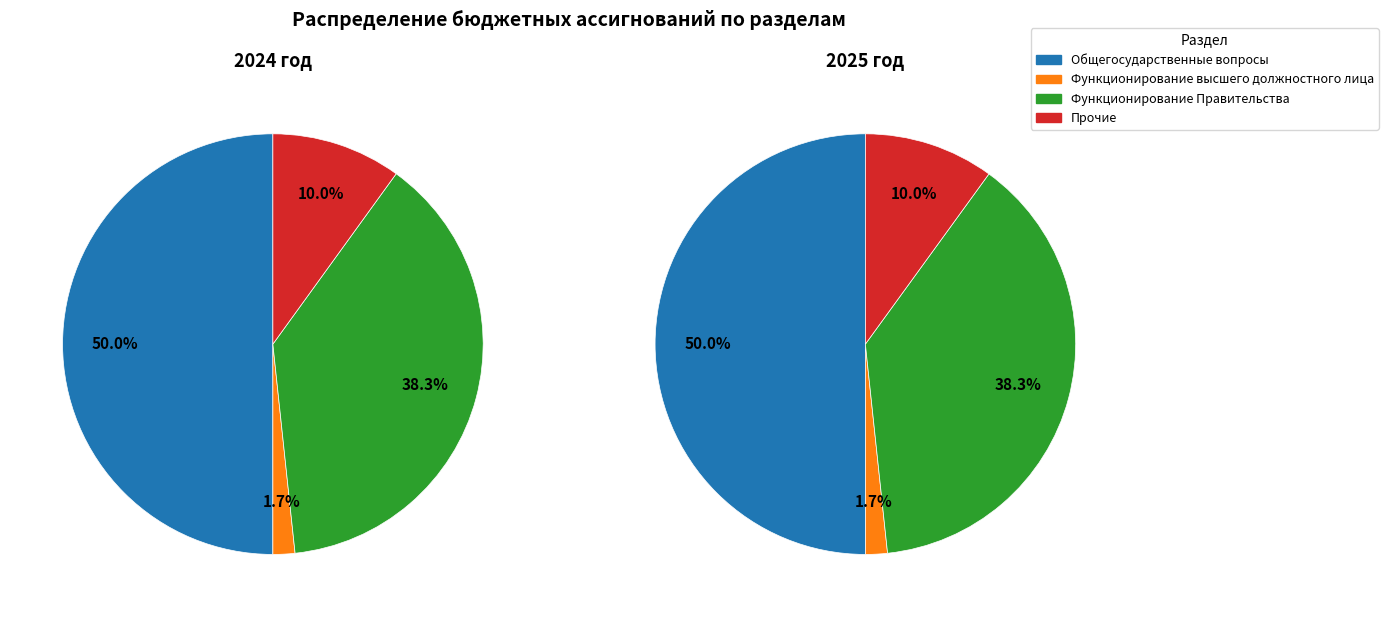

Rank the series by their maximum value, from lowest to highest.

2024 год, 2025 год